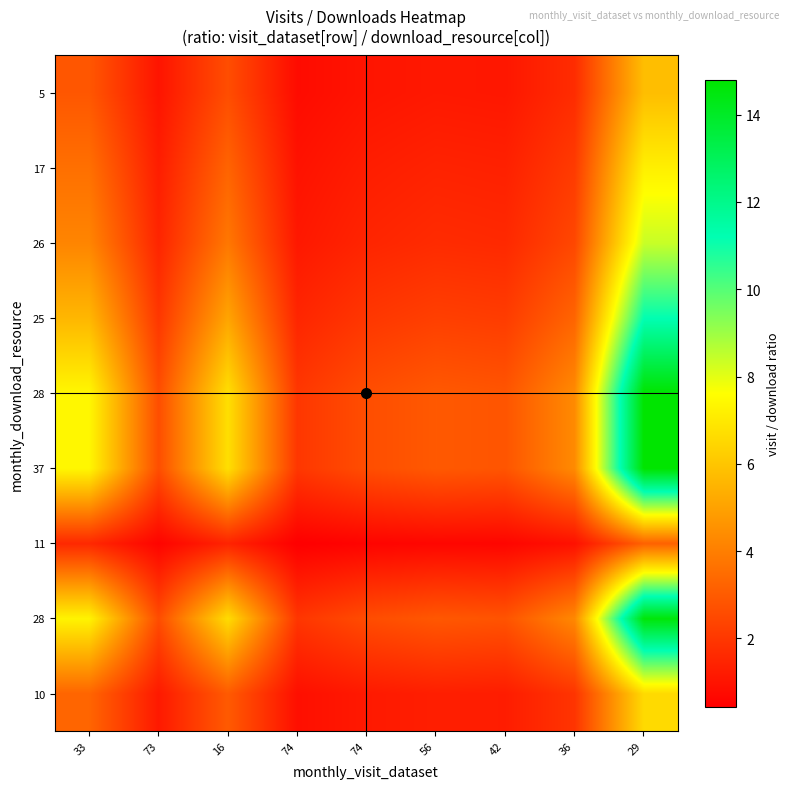

What is the smallest value displayed?

0.4